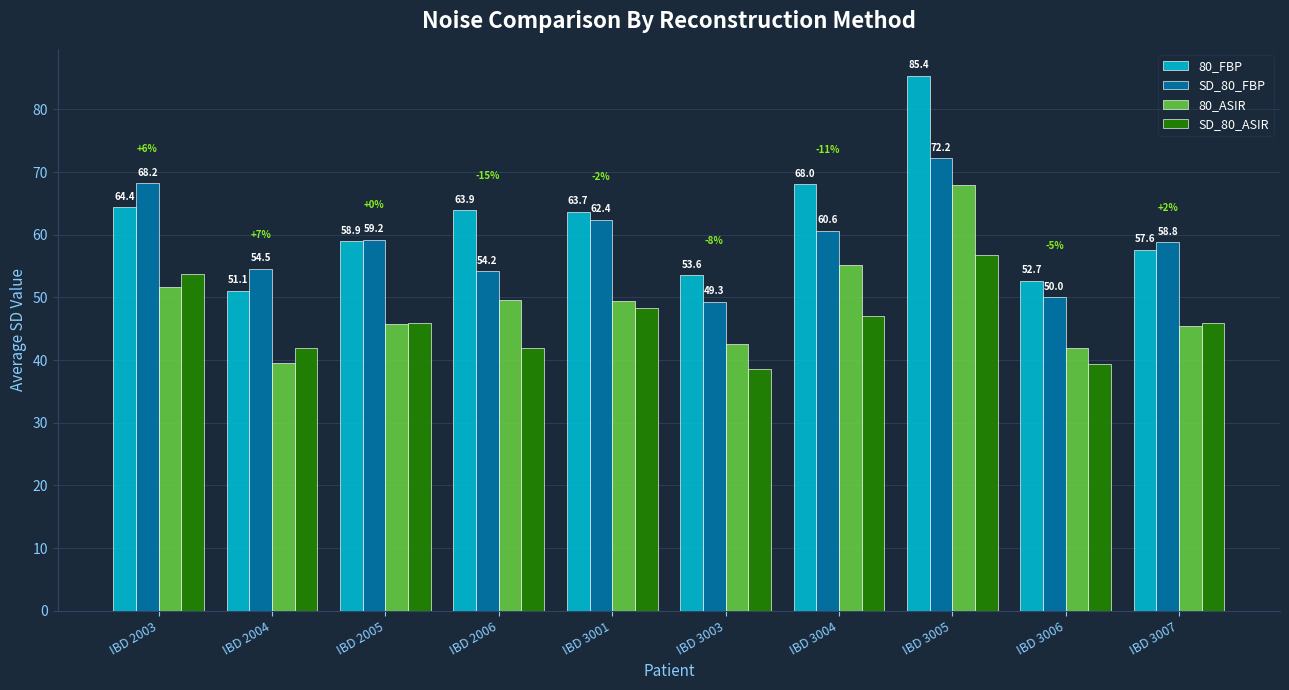

How many data points does each series have?

10